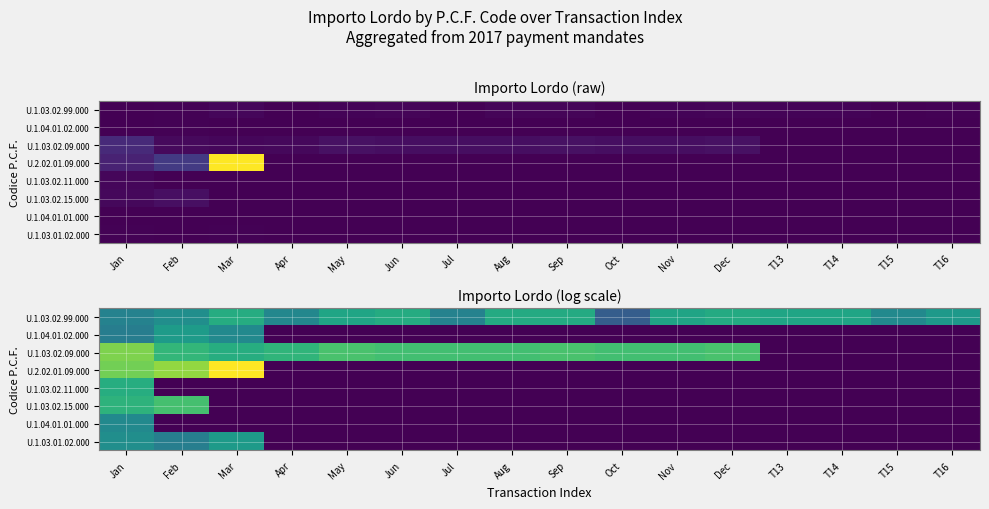

The value of U.1.03.02.09.000 at T13 is 0.0. True or false?

True